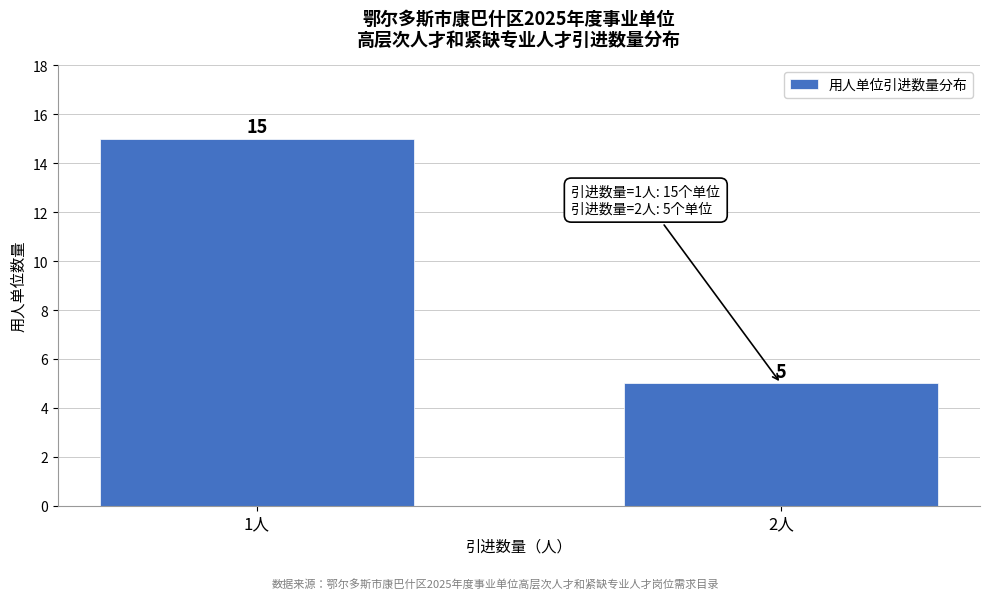

Reading left to right, extract all data points from this chart.

15	5